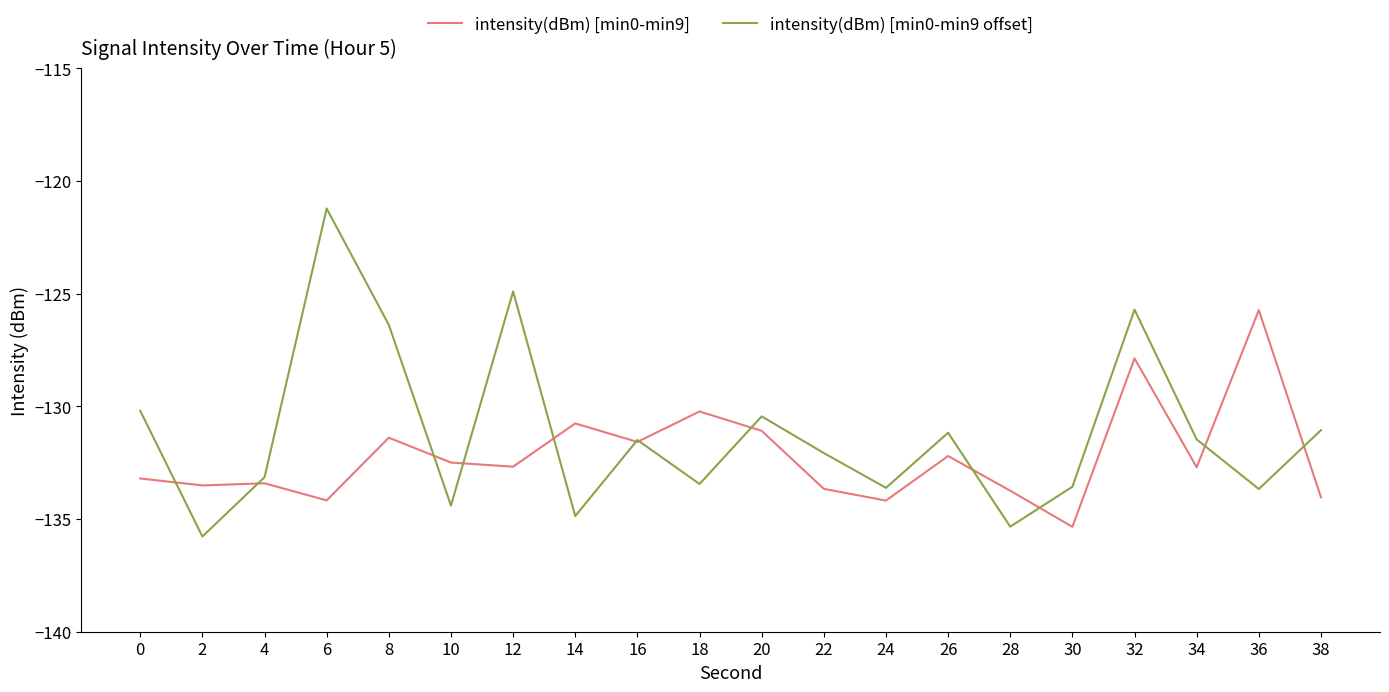

Between 8 and 38, which series saw the biggest shift?

intensity(dBm) [min0-min9 offset]